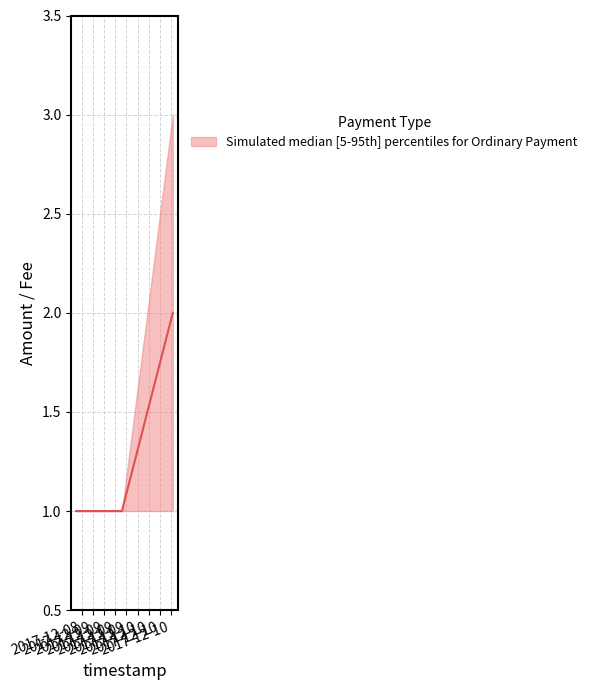

Is it true that the value at 2017-12-08 14:52:41 is 1?

True